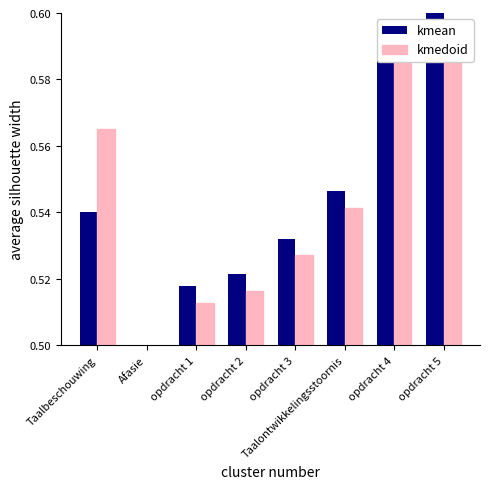

Which series has the largest total across all categories?

kmean